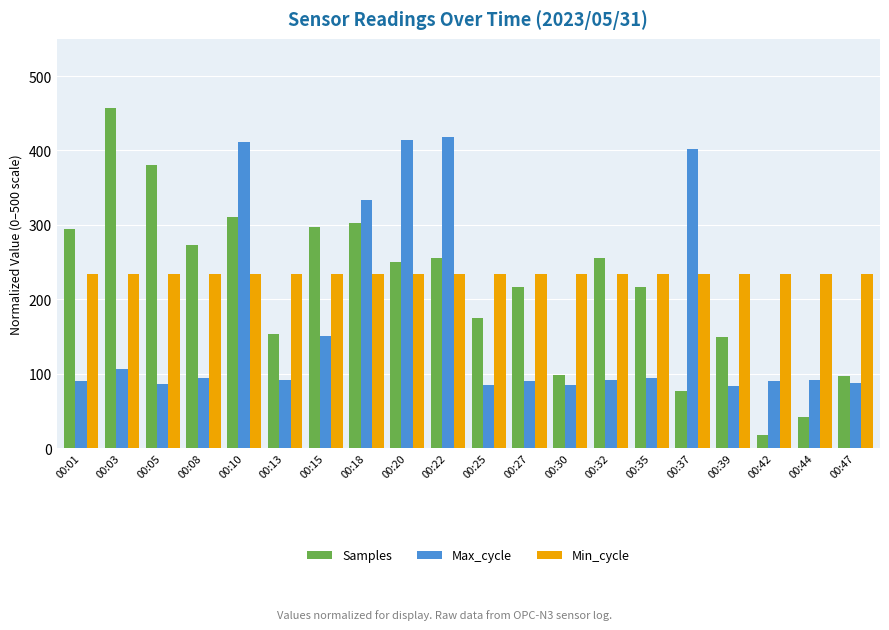

What is the approximate value of Min_cycle at 00:01?

233.3